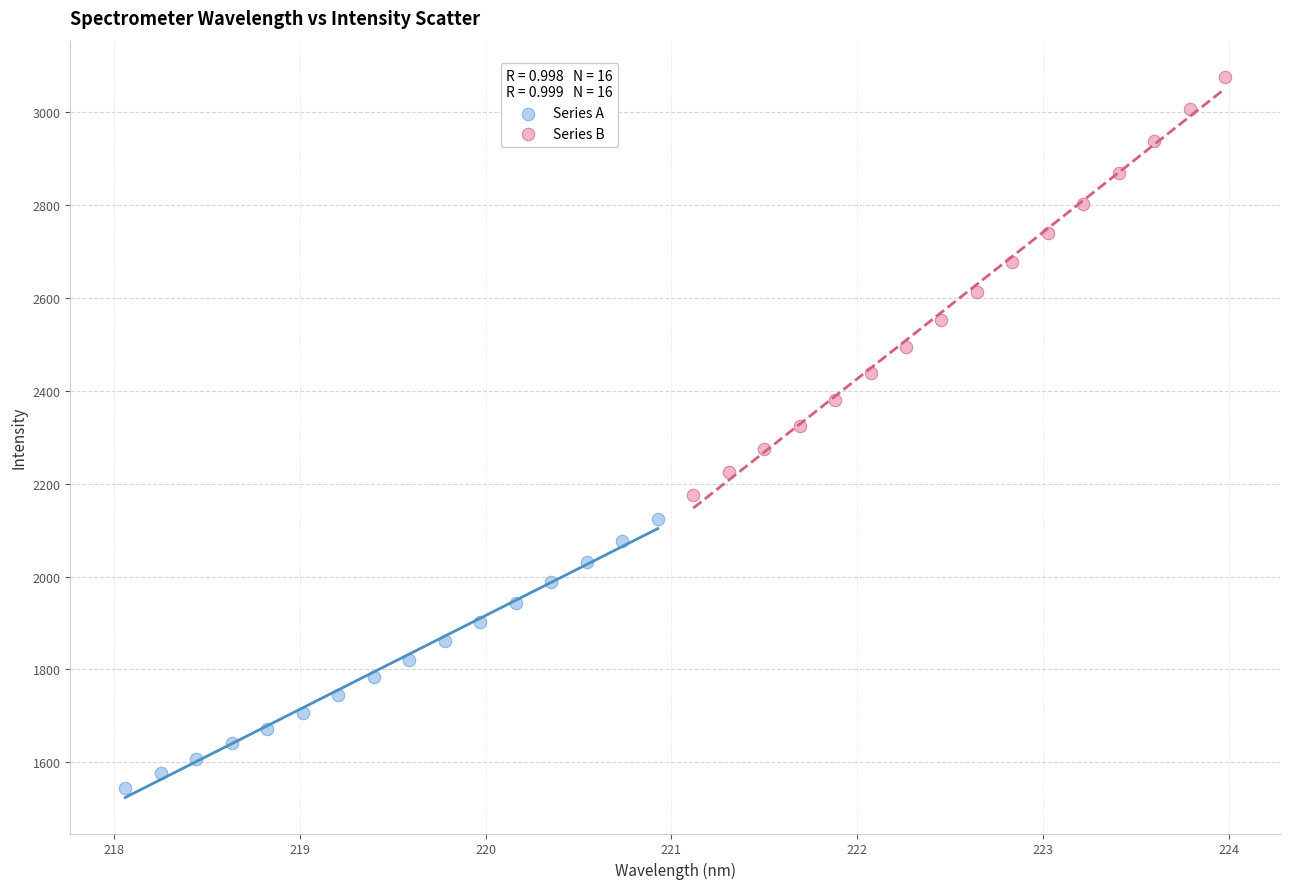

What are all the series names shown in the legend?

Series A, Series B